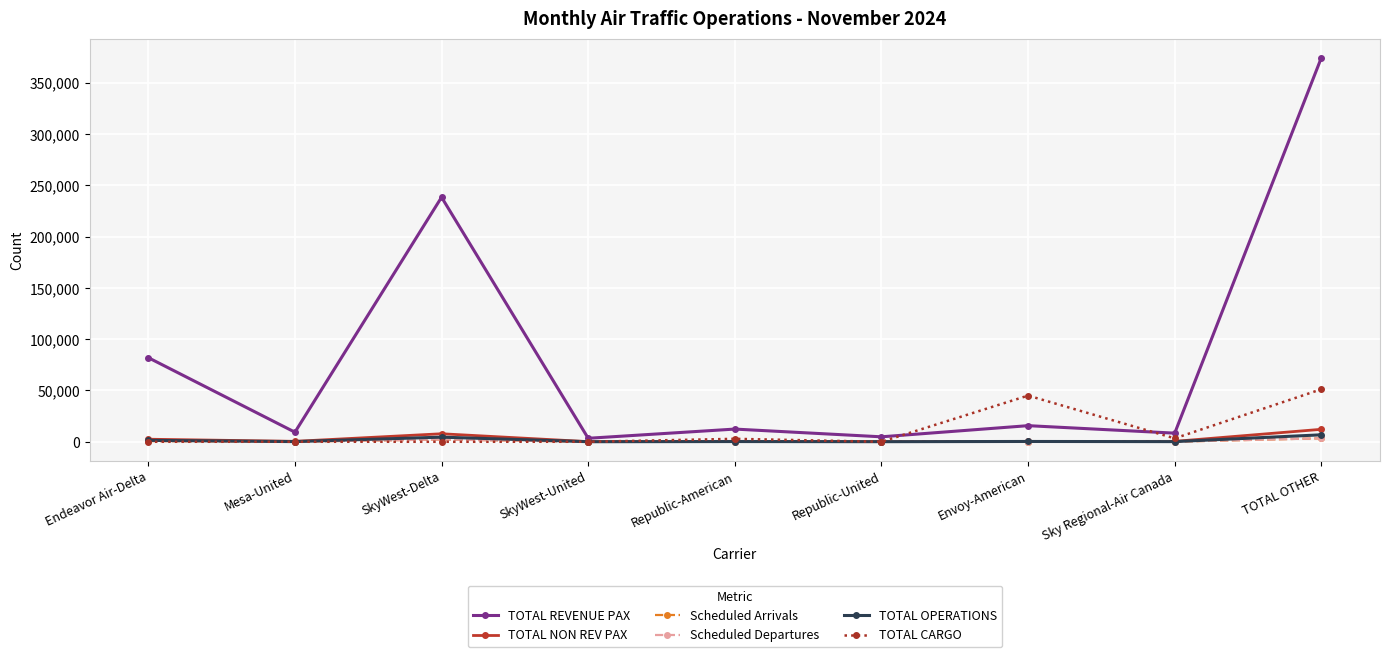

Which series has the widest spread of values?

TOTAL REVENUE PAX